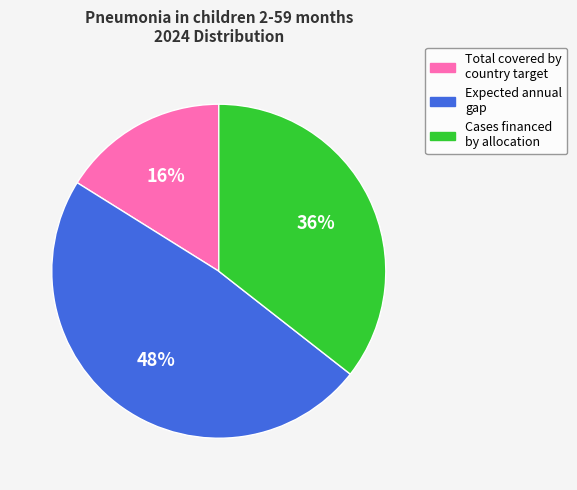

Which has a higher value, Total covered by country target or Expected annual gap?

Expected annual gap